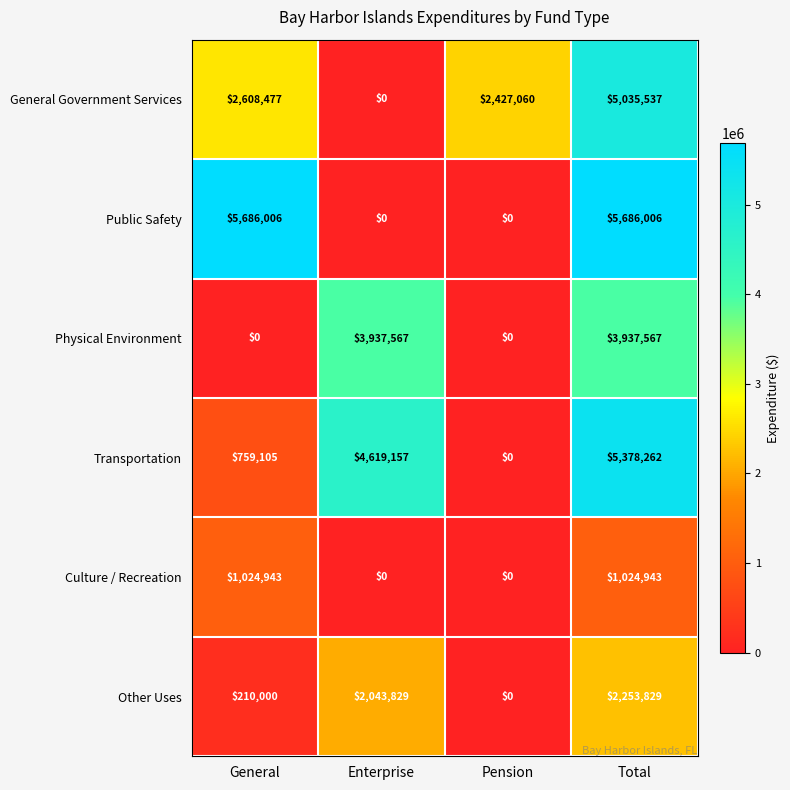

Which series changed the most between General and Pension?

Public Safety